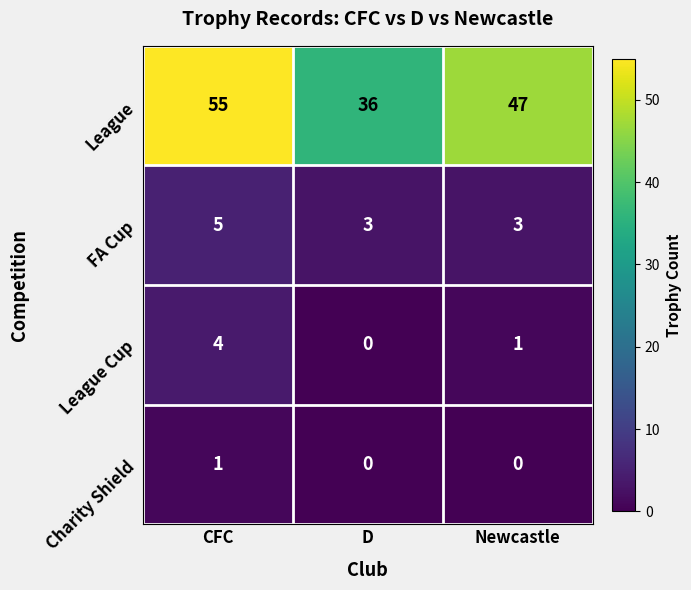

How many distinct data groups are displayed?

4